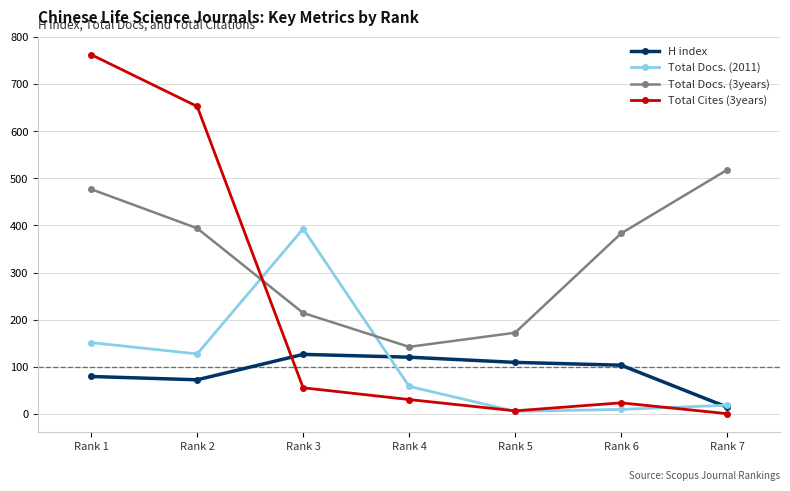

How many categories are shown in the chart?

7